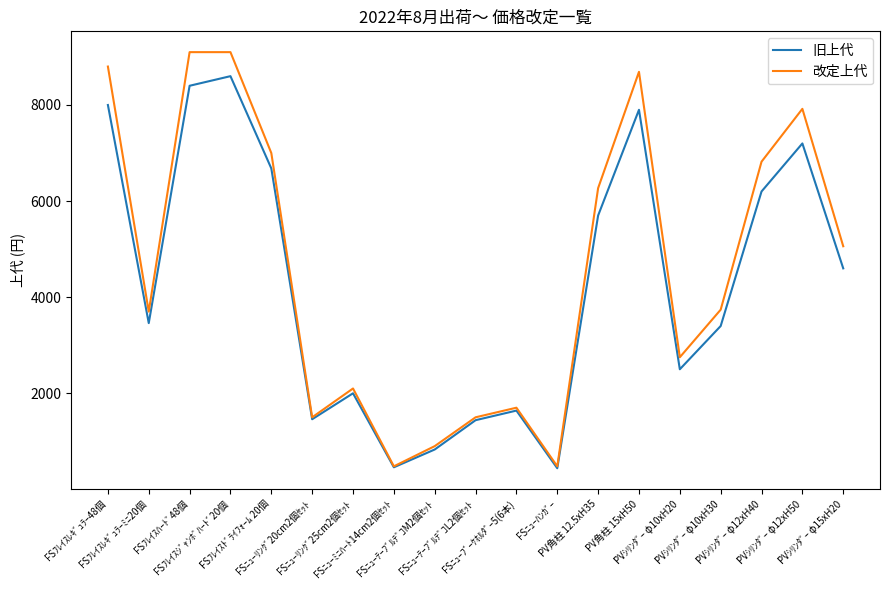

The 旧上代 series shows 5700 at PV角柱 12.5xH35. True or false?

True